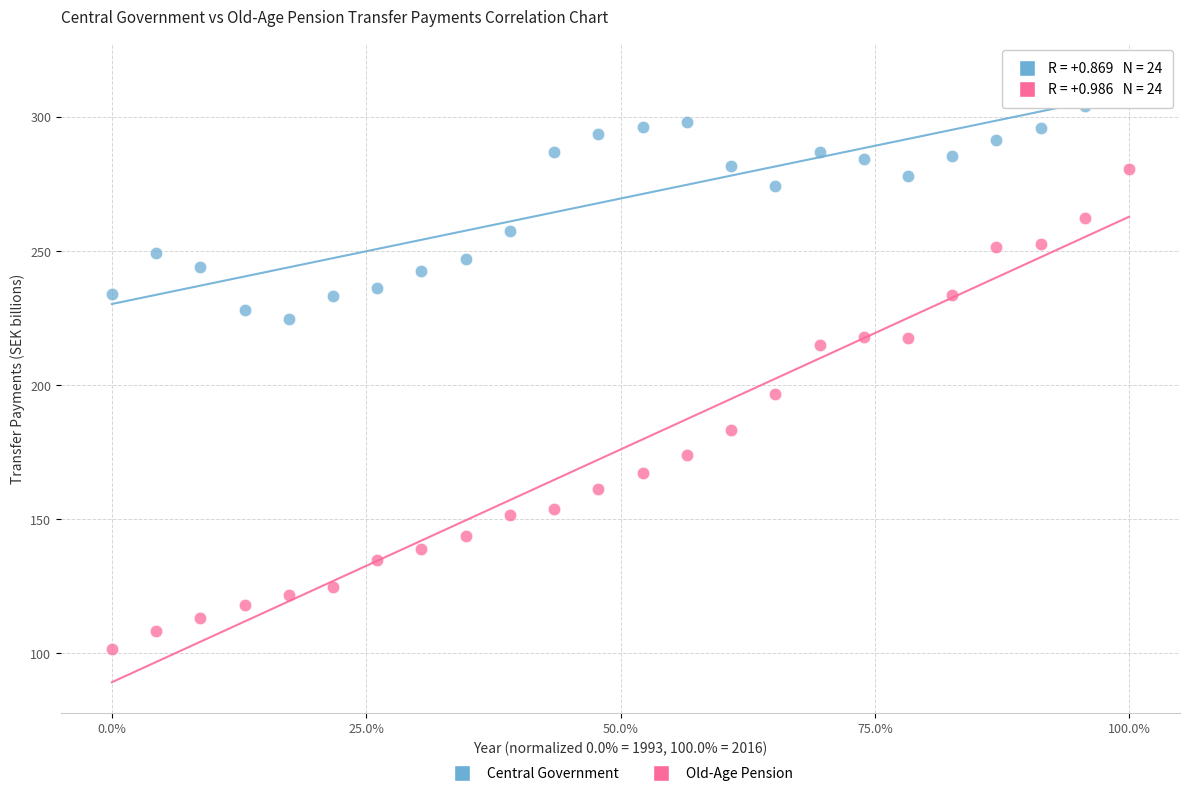

Which series reaches the minimum Y coordinate?

Old-Age Pension